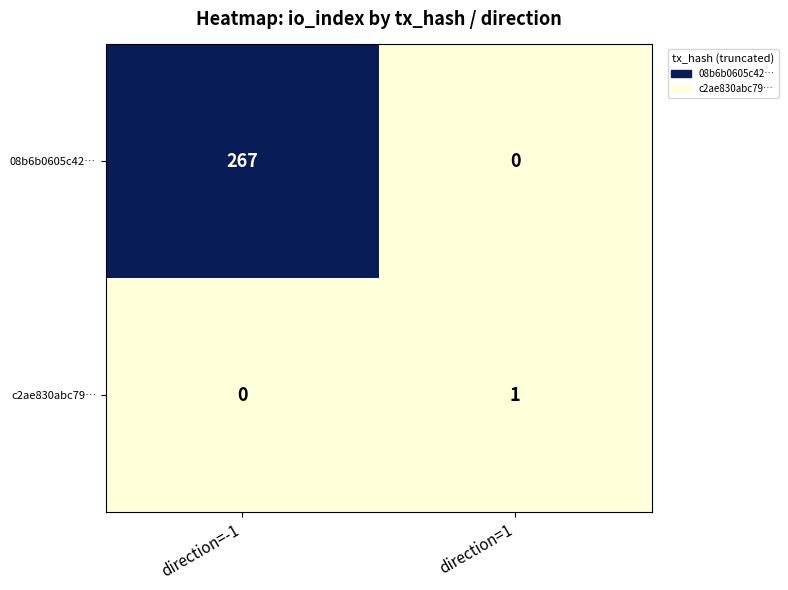

Where is 08b6b0605c42… nearest to the value 133?

direction=1